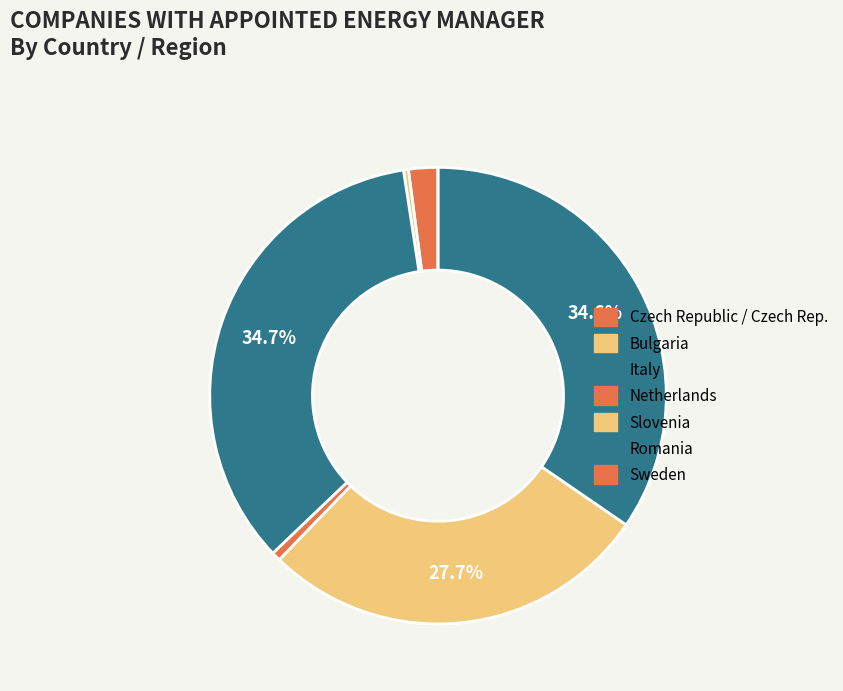

What is the largest slice in the pie chart?

Italy (AICEP)